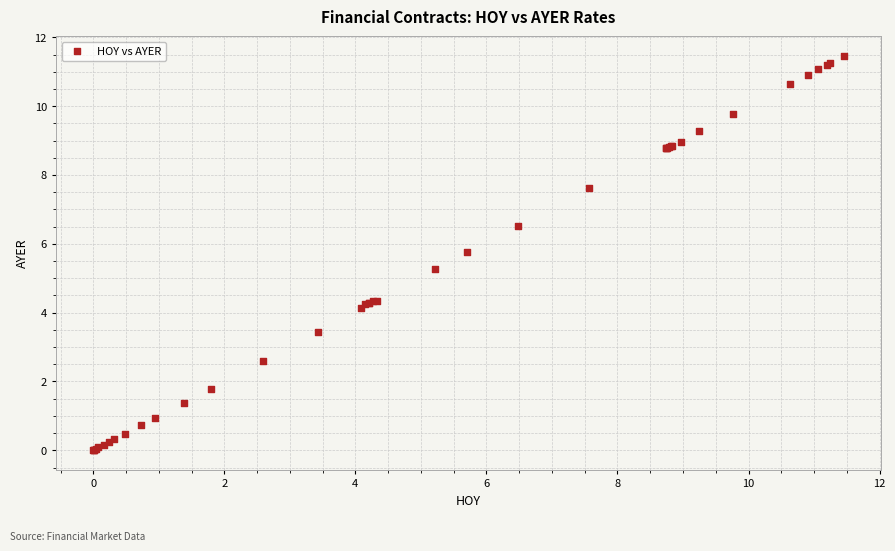

What Y value in the scatter plot is closest to 5?

5.3